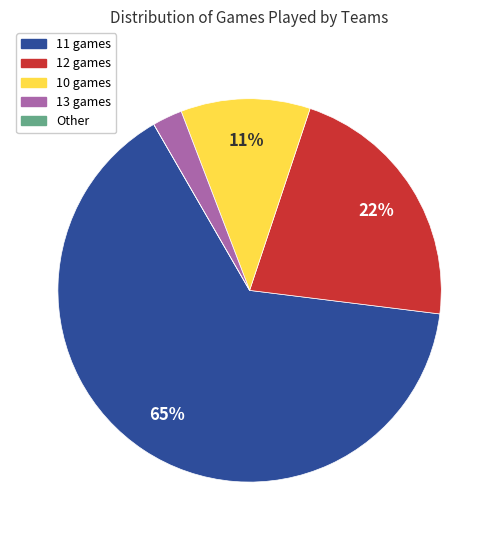

To the nearest percent, what is the difference between the 13 games and 12 games slice percentages?

19%